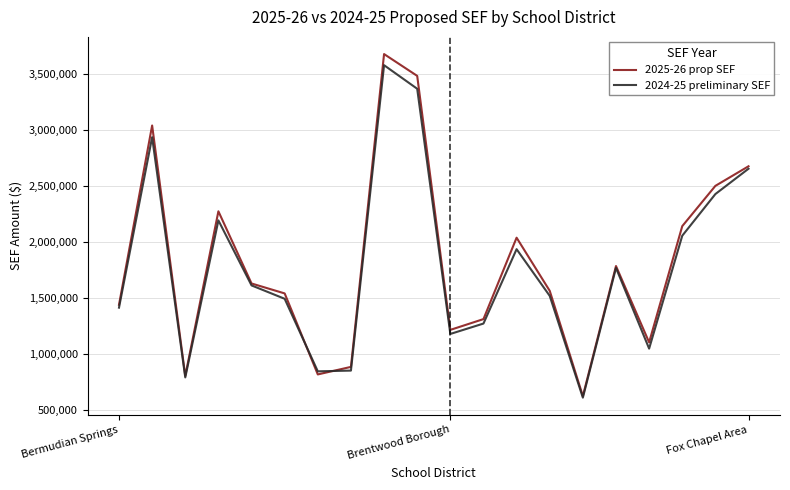

What is the lowest value of the 2024-25 preliminary SEF series?

609912